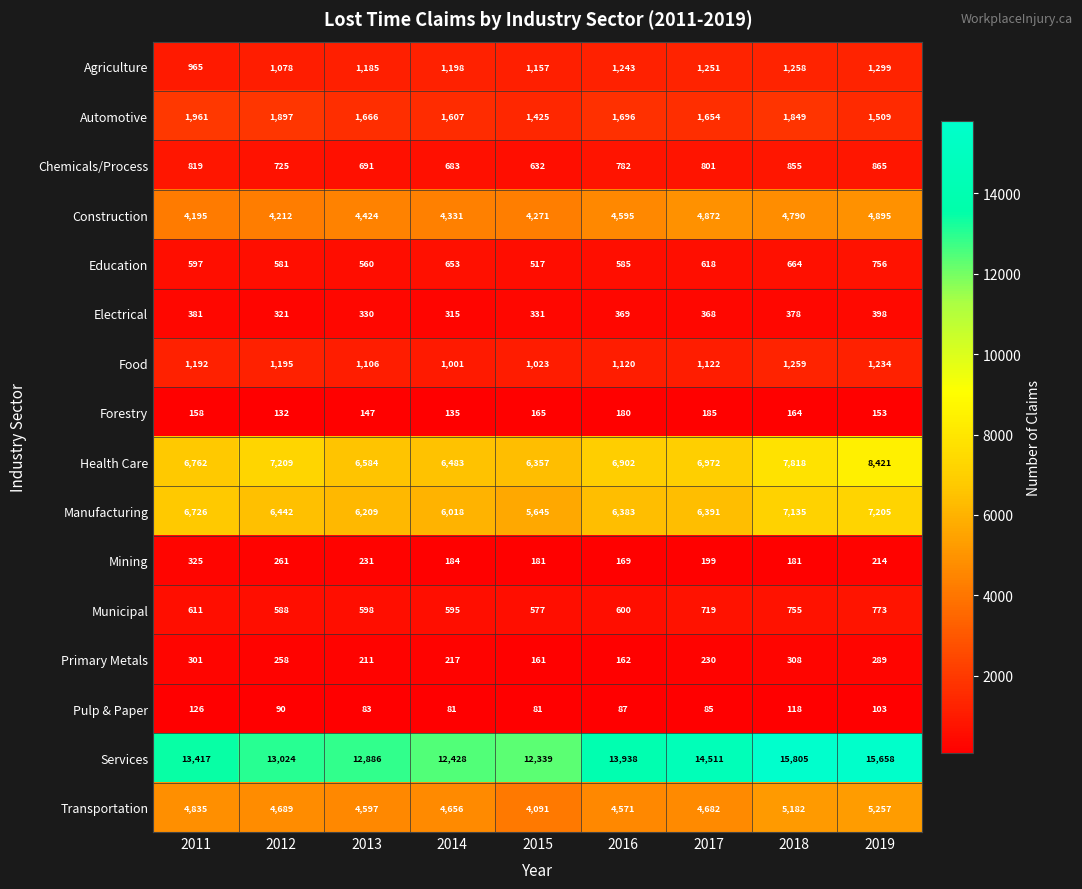

At which label does Manufacturing reach its peak?

2019